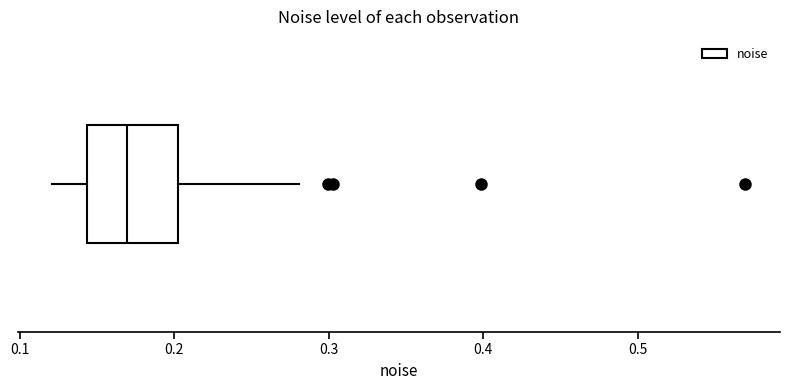

Where does the right whisker of the box end on the x-axis? The values are not printed on the chart, so give them approximately, as read against the axis.

0.28